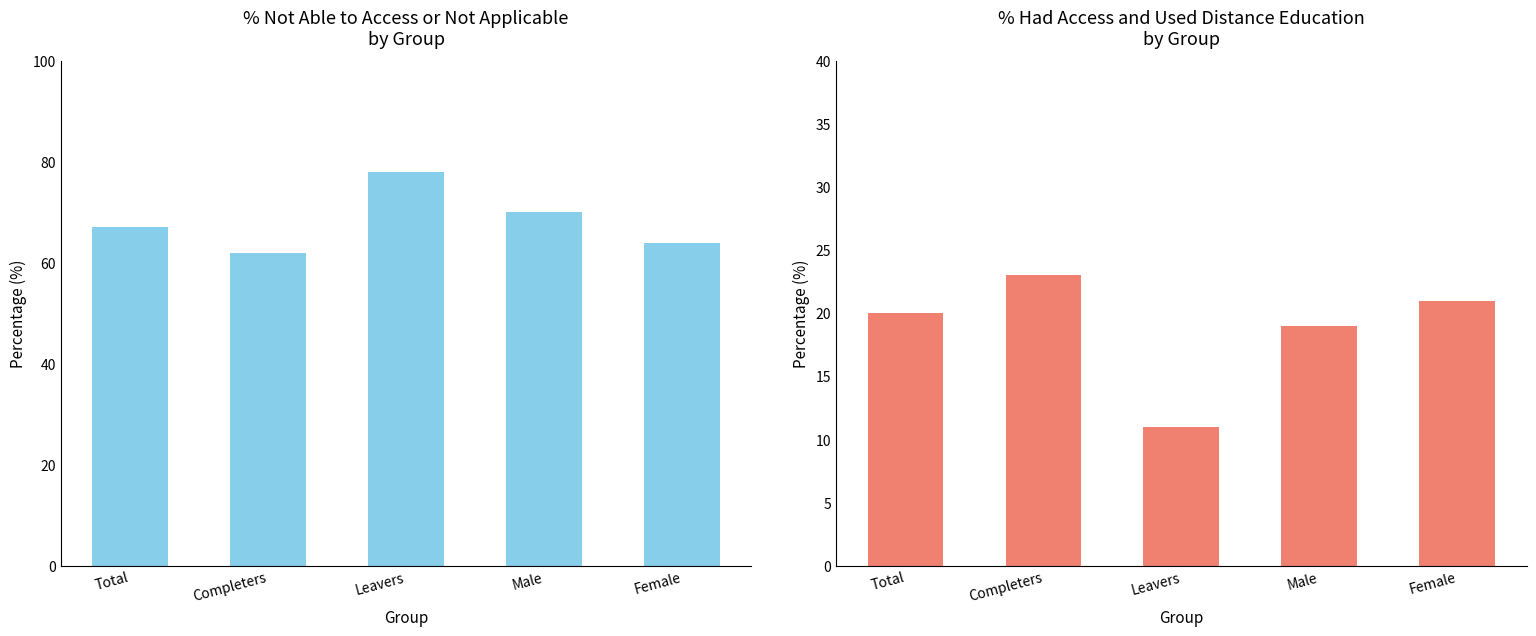

What is the value of the Not able to access or not applicable bar at the 3rd from the left?

78